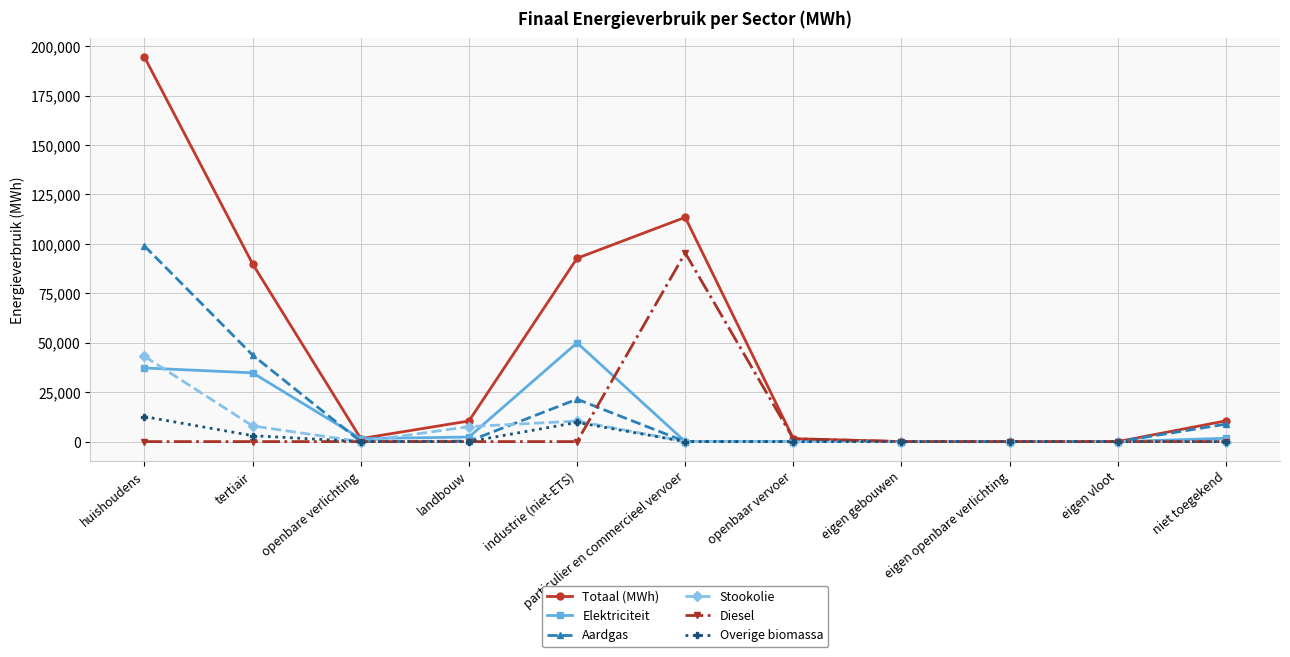

Which series has the largest range (max minus min)?

Totaal (MWh)